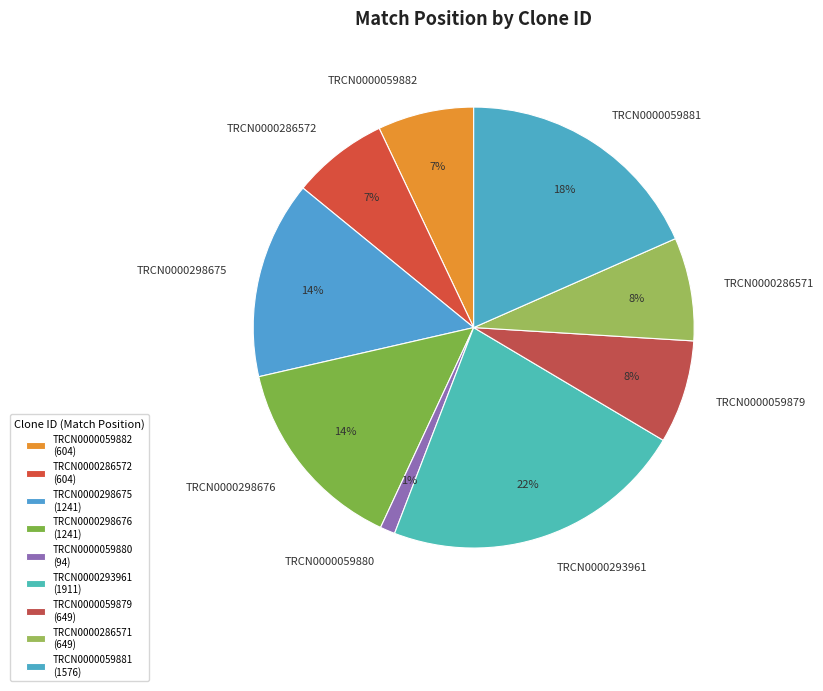

Count the number of slices in the pie.

9